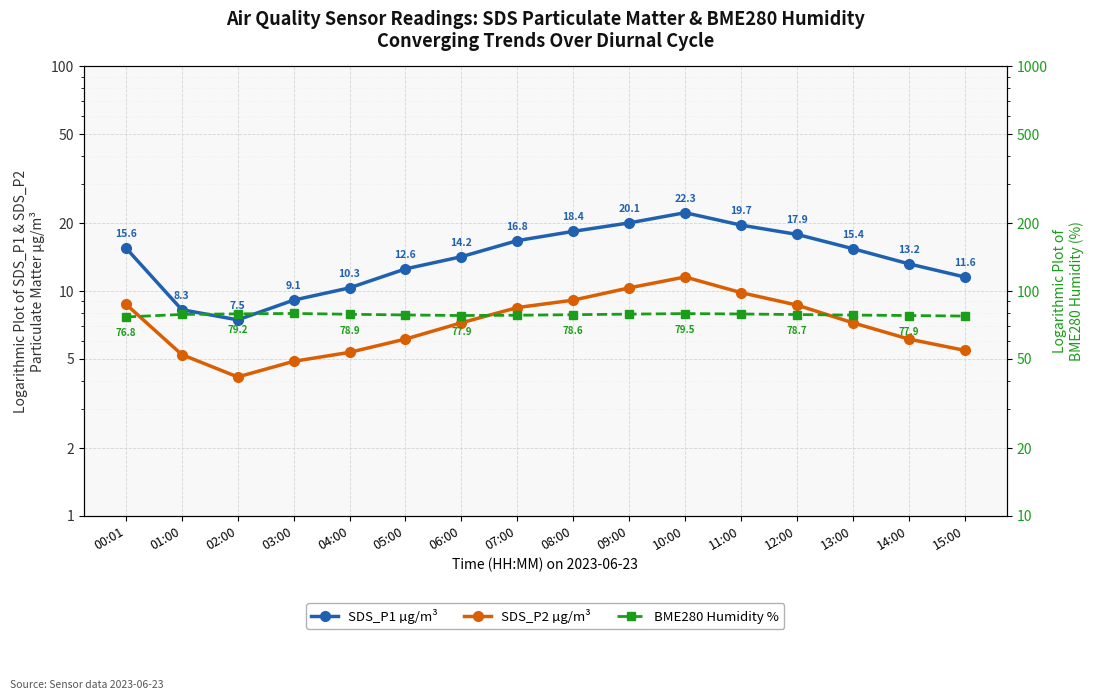

Reading right to left, what are all the values shown in this chart?

SDS_P1 µg/m³: 11.6	13.2	15.4	17.9	19.7	22.3	20.1	18.4	16.8	14.2	12.6	10.3	9.1	7.5	8.3	15.6
SDS_P2 µg/m³: 5.5	6.1	7.2	8.7	9.8	11.6	10.3	9.1	8.4	7.2	6.1	5.3	4.9	4.2	5.2	8.8
BME280 Humidity %: 77.5	77.9	78.2	78.7	79.1	79.5	79.0	78.6	78.1	77.9	78.3	78.9	79.6	79.2	78.8	76.8